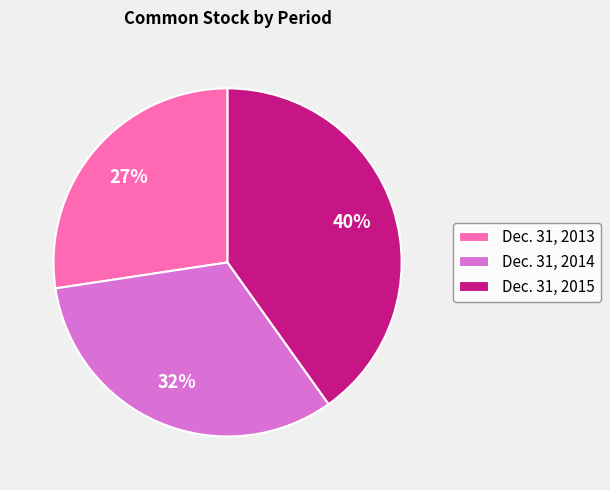

The Dec. 31, 2013 slice represents 35% of the pie. True or false?

False